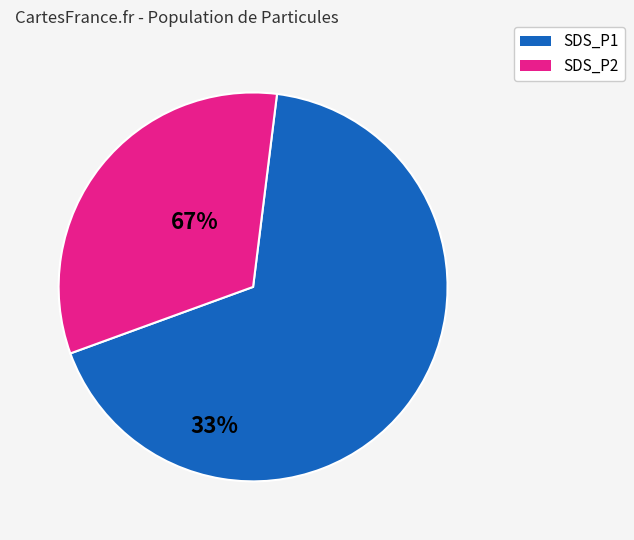

Is there a majority slice in this chart?

Yes